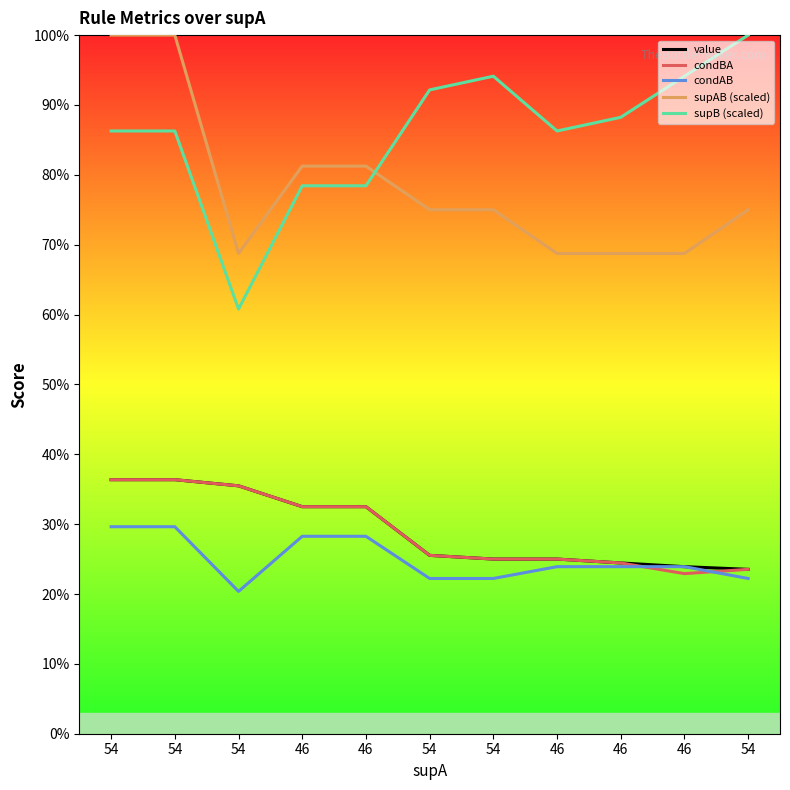

How many interior local valleys does the condBA series have?

1